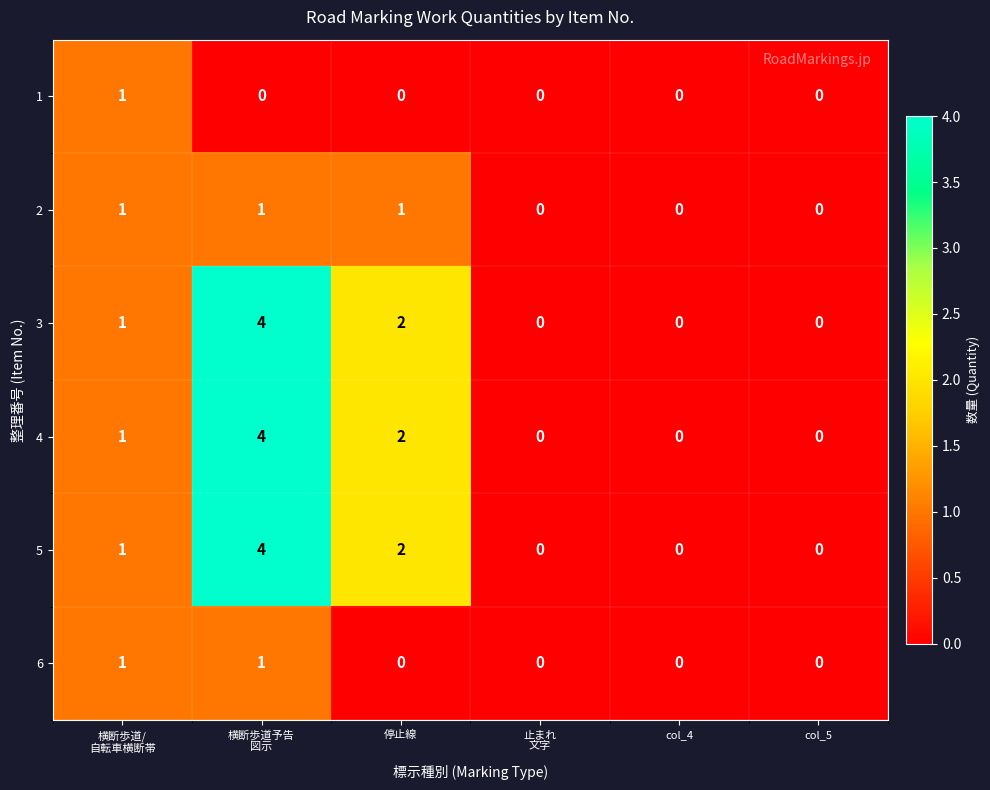

Count the 3 values in the range 0 to 2.

5